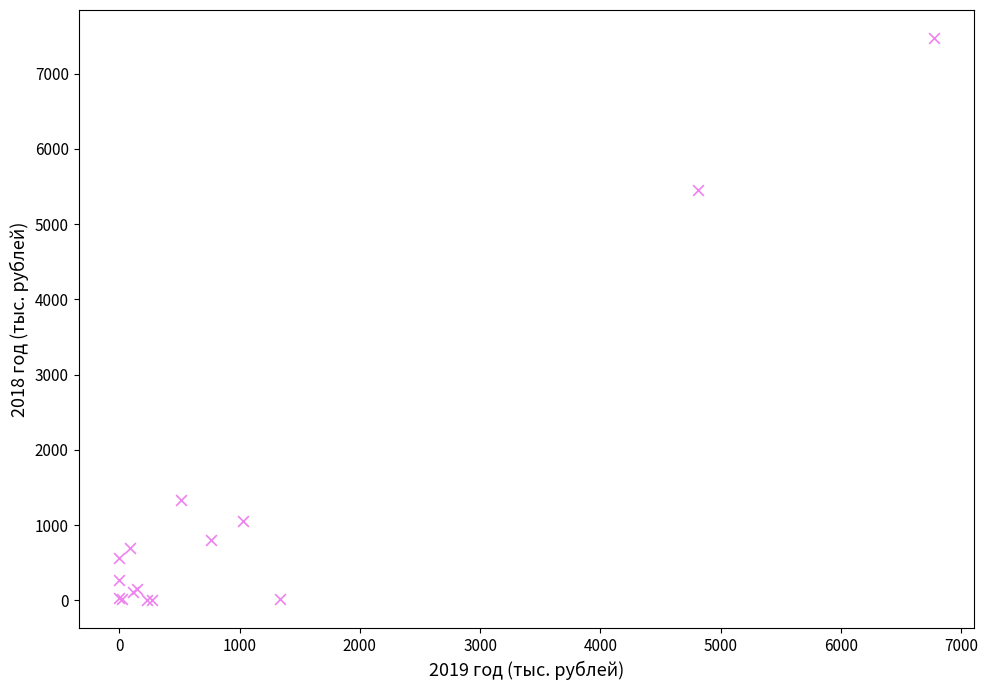

What Y value in the scatter plot is closest to 3736?

5455.4